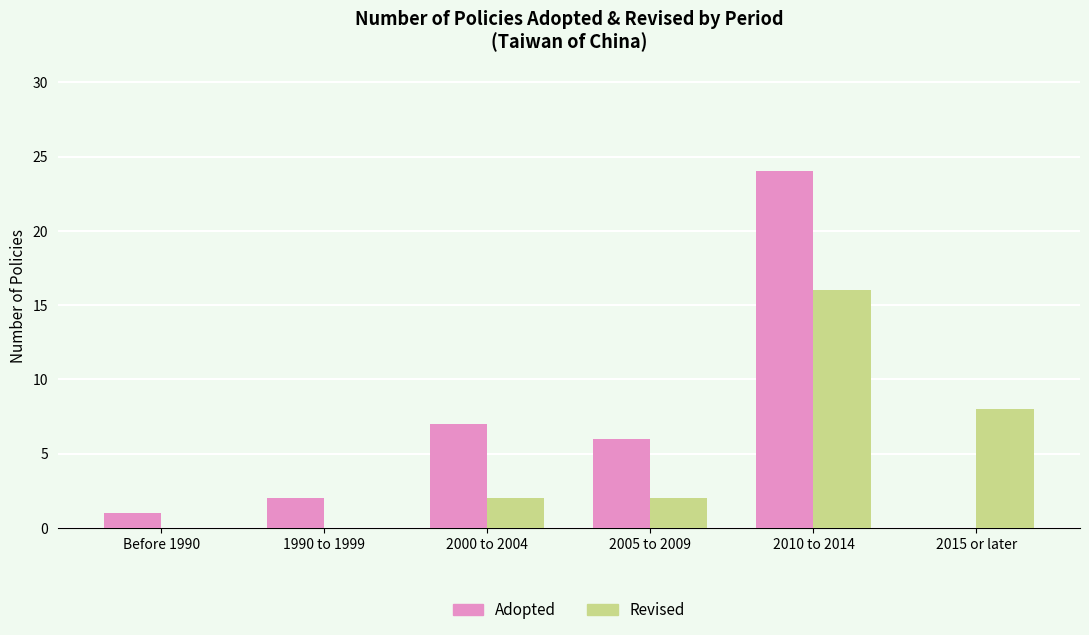

What is the highest value of the Revised series?

16